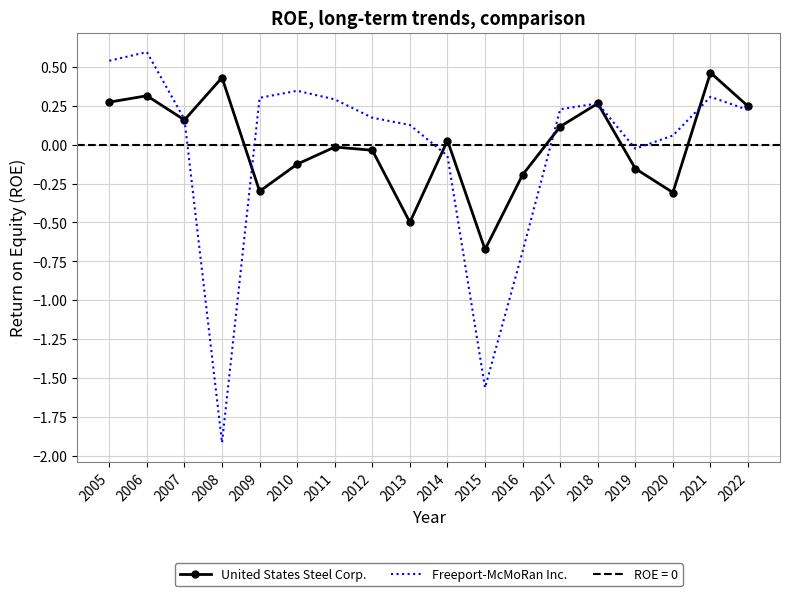

At which category is the sum across all series the highest?

2006